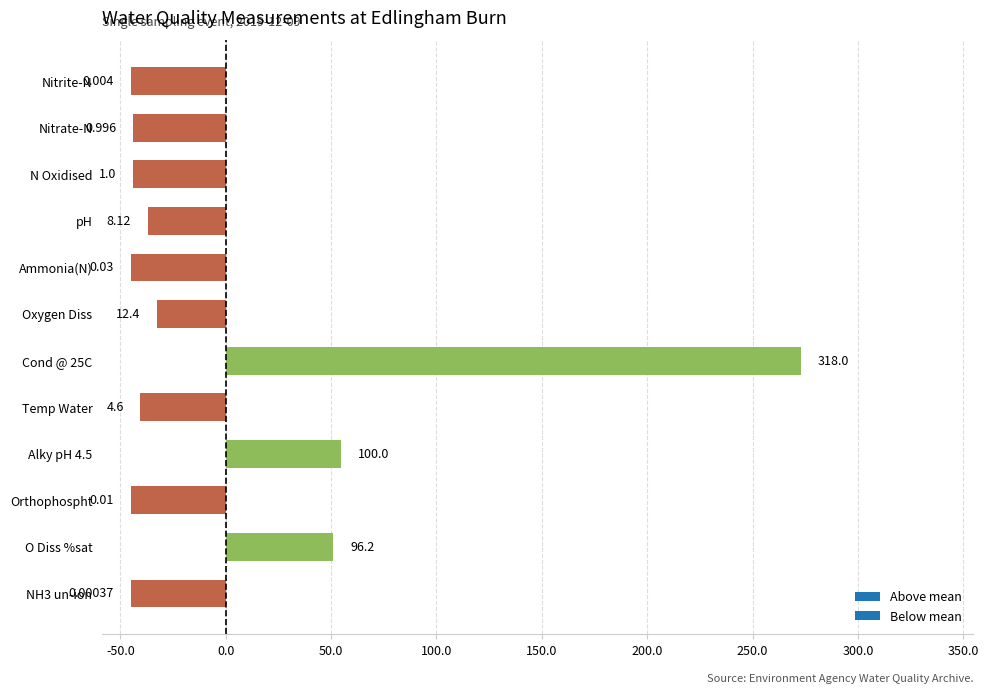

Rank the categories by value from highest to lowest.

Cond @ 25C, Alky pH 4.5, O Diss %sat, Oxygen Diss, pH, Temp Water, N Oxidised, Nitrate-N, Ammonia(N), Orthophospht, Nitrite-N, NH3 un-ion